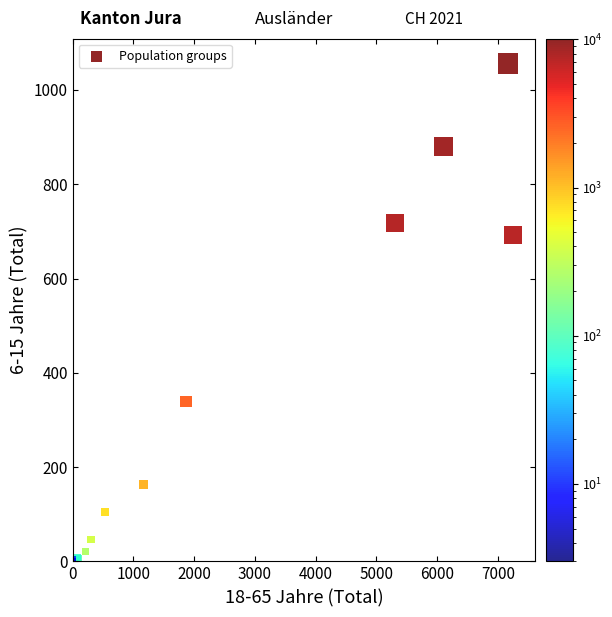

What Y value in the scatter plot is closest to 528?

693